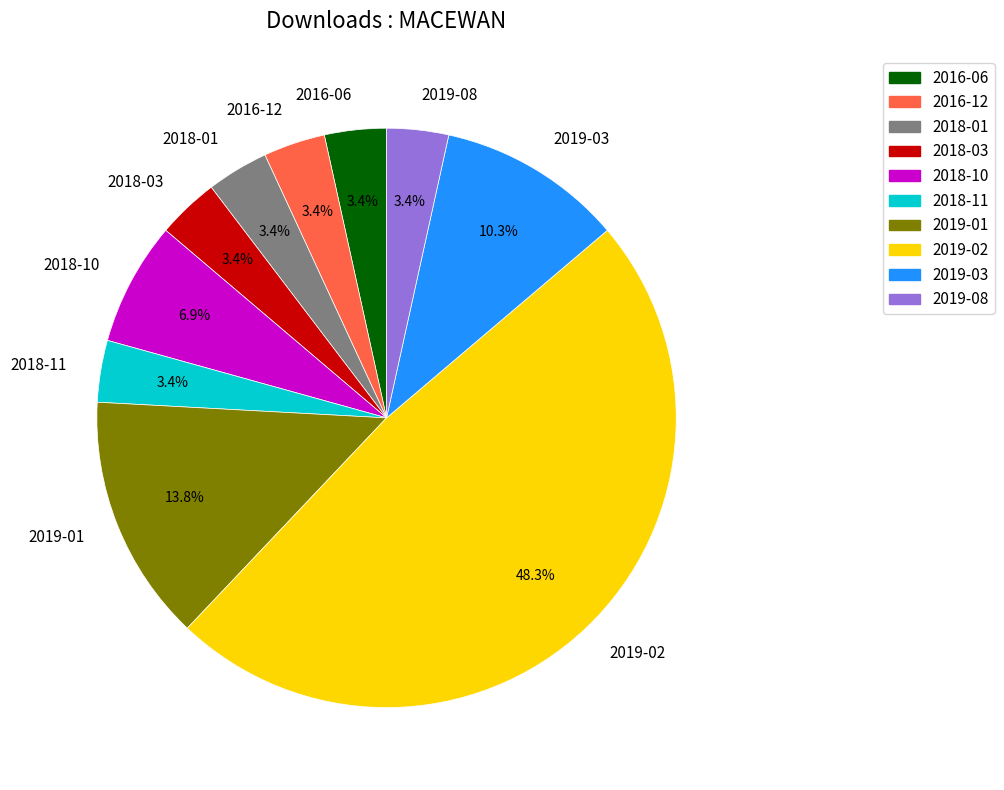

Which slice is the largest?

2019-02